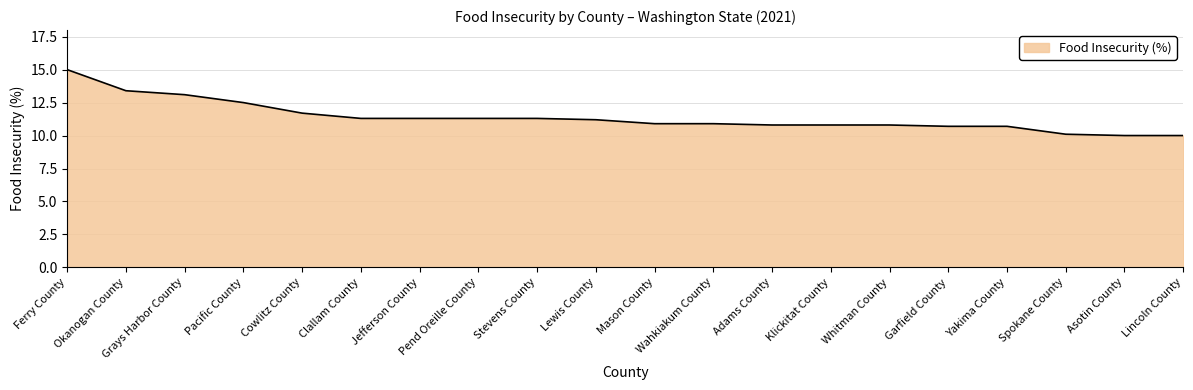

Reading left to right, extract all data points from this chart.

Ferry County=15.0	Okanogan County=13.4	Grays Harbor County=13.1	Pacific County=12.5	Cowlitz County=11.7	Clallam County=11.3	Jefferson County=11.3	Pend Oreille County=11.3	Stevens County=11.3	Lewis County=11.2	Mason County=10.9	Wahkiakum County=10.9	Adams County=10.8	Klickitat County=10.8	Whitman County=10.8	Garfield County=10.7	Yakima County=10.7	Spokane County=10.1	Asotin County=10.0	Lincoln County=10.0